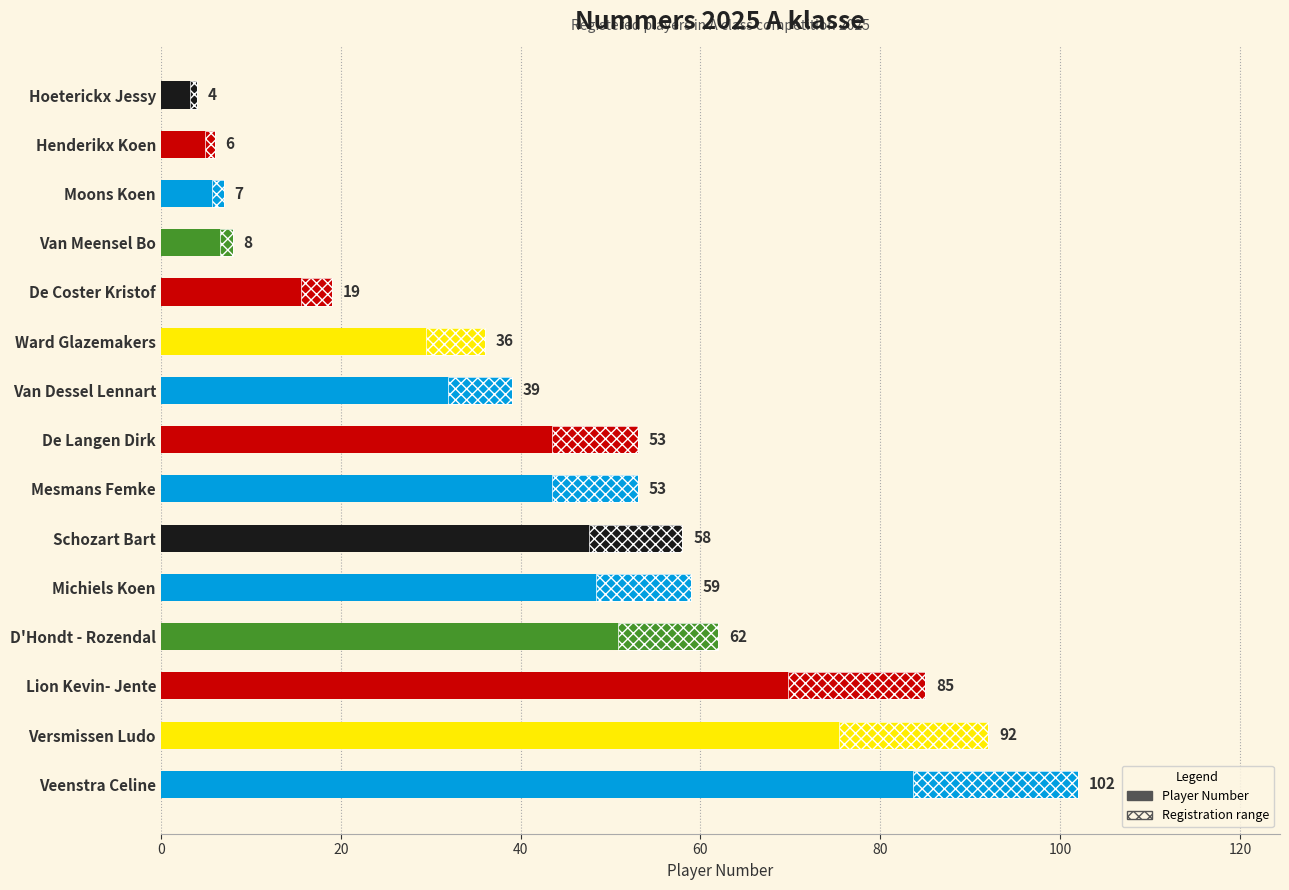

What is the greatest value displayed?

102